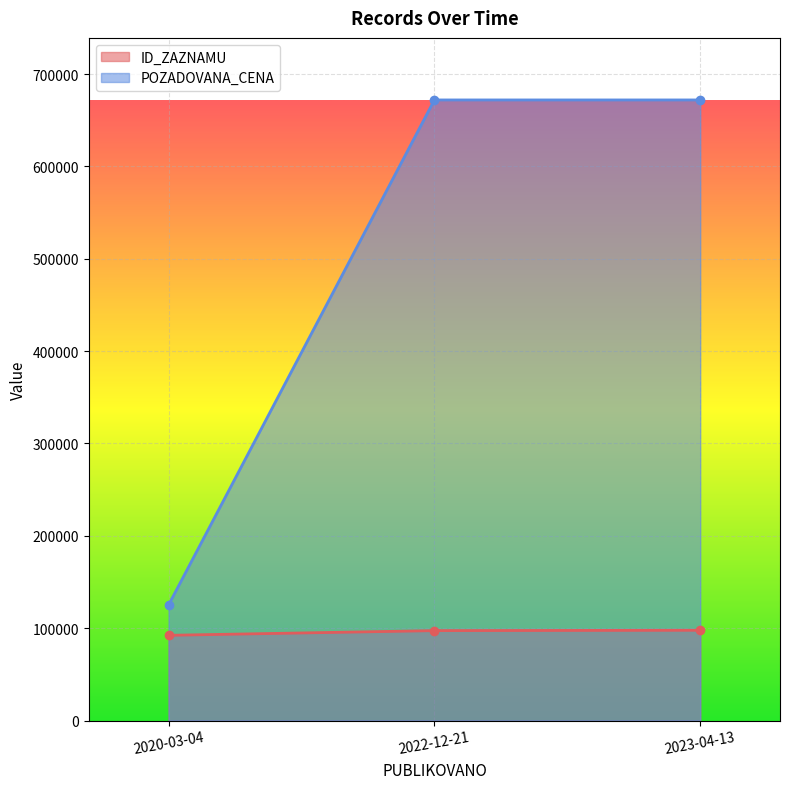

At which label is ID_ZAZNAMU closest to 95006?

2022-12-21